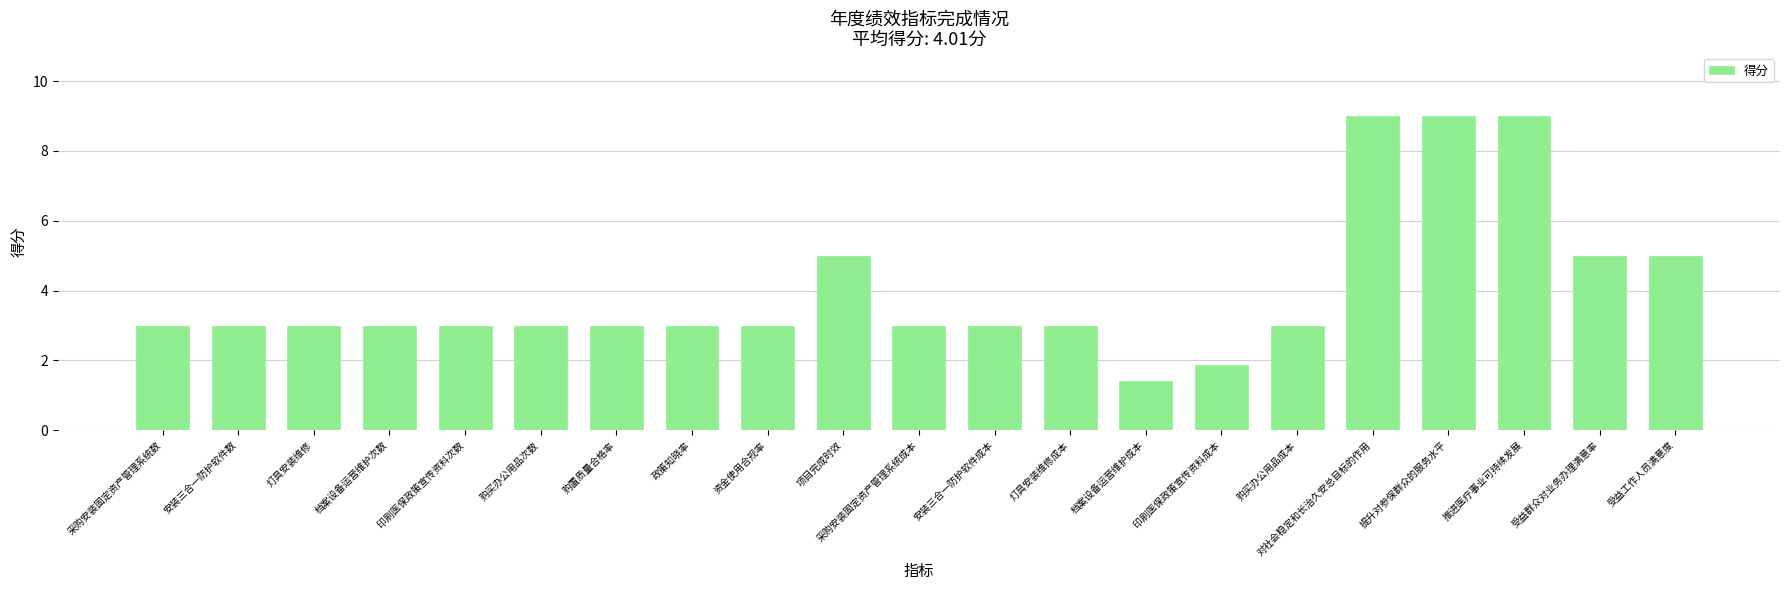

How many bars are there in total?

21